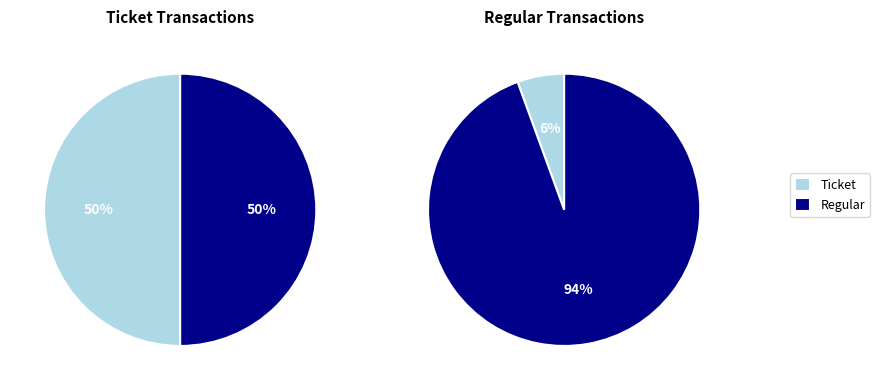

How many slices are in this pie chart?

2